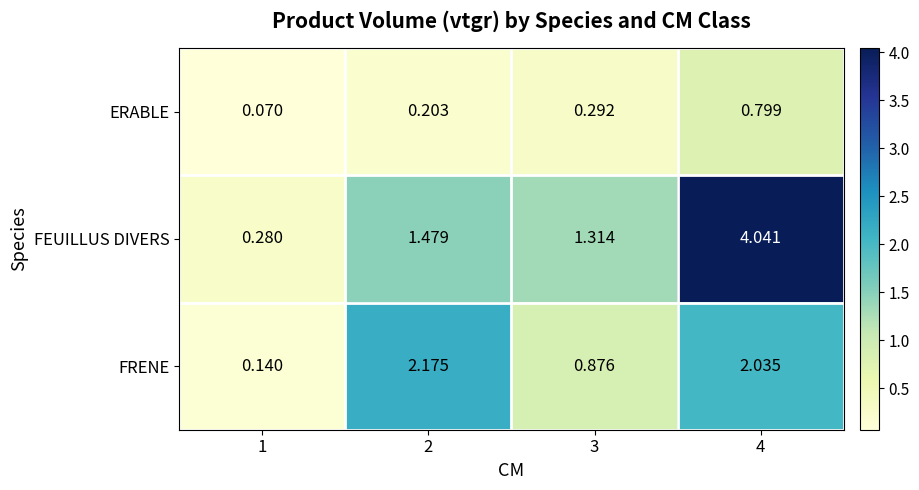

Which series changed the most between 2 and 3?

FRENE